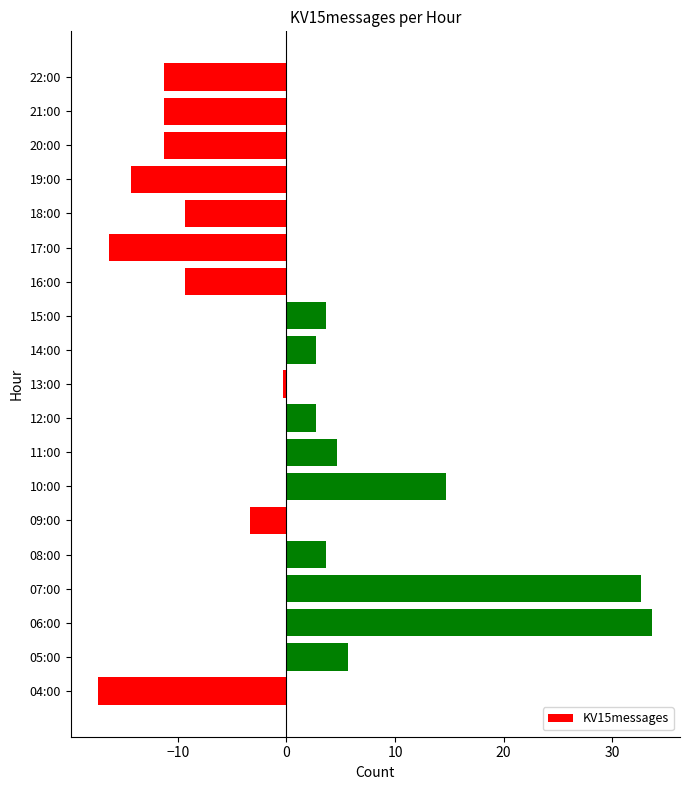

Is it true that the value at 10:00 is 8.3?

False